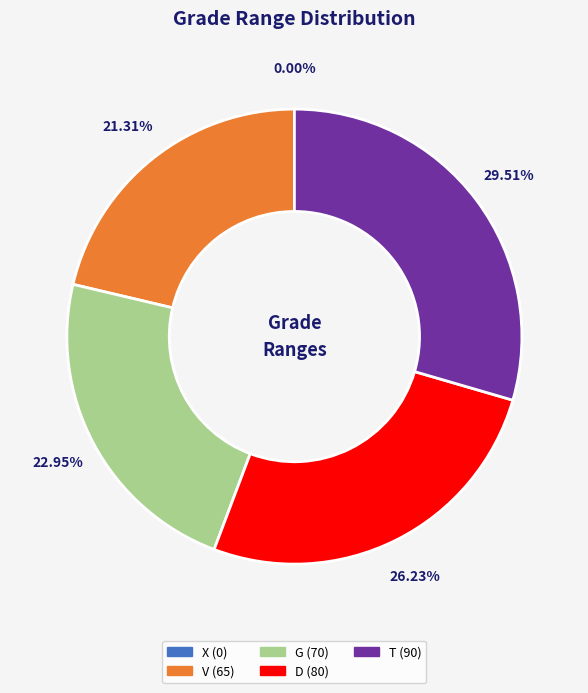

What is the total percentage of X (0) and T (90)?

29.5%